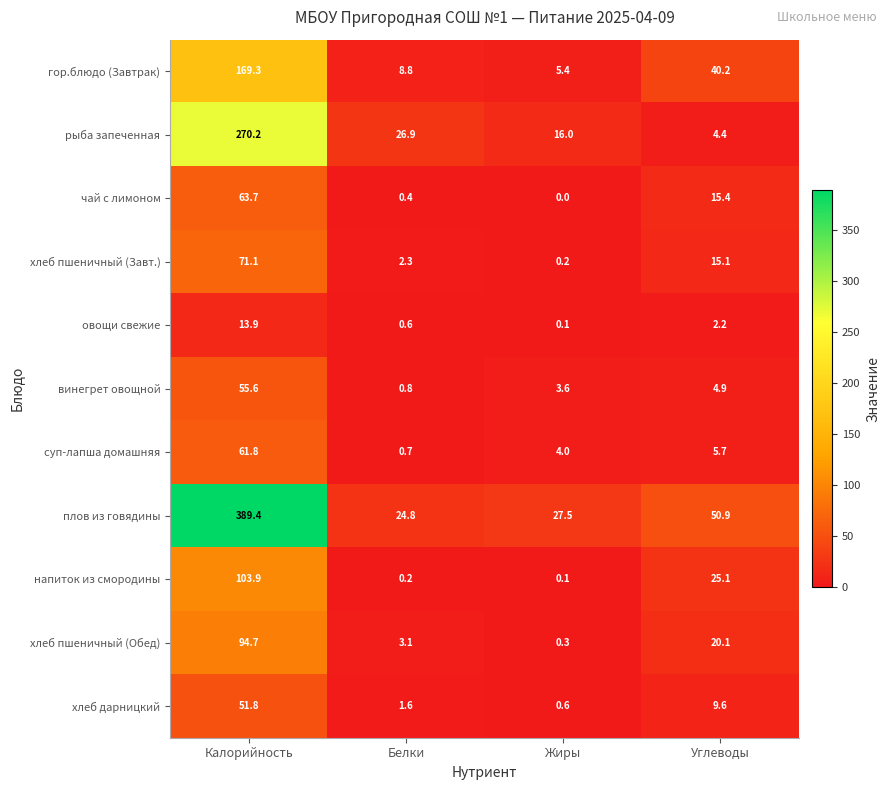

What is the difference between the highest and lowest values at Жиры?

27.5